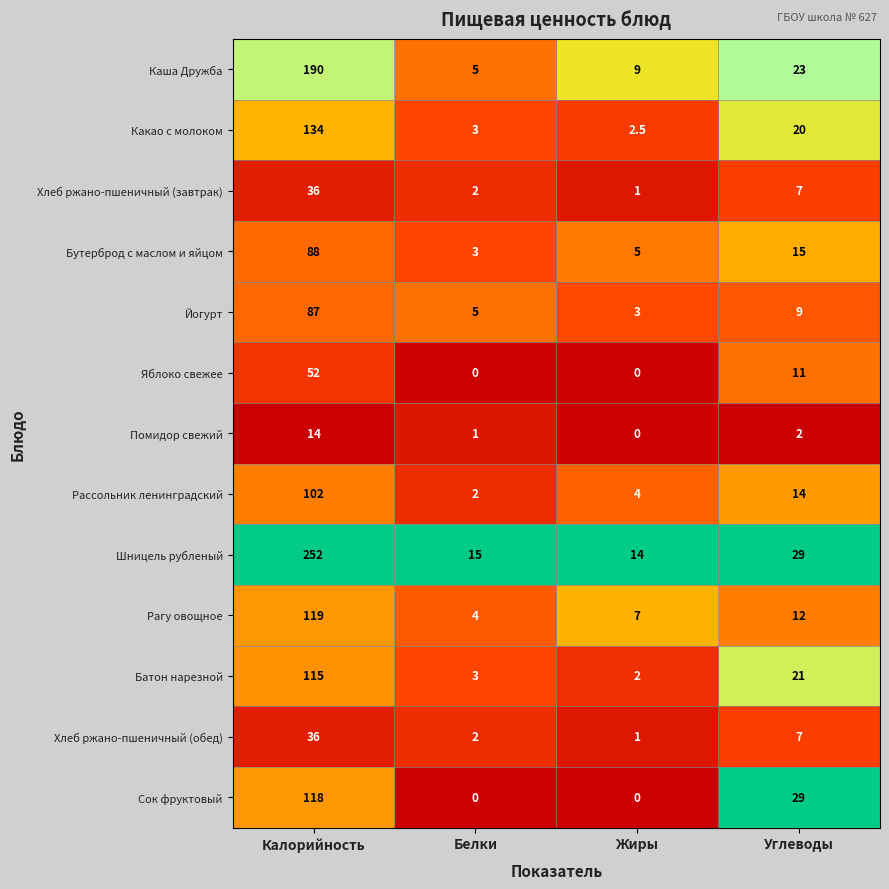

The Каша Дружба series shows 190.0 at Калорийность. True or false?

True